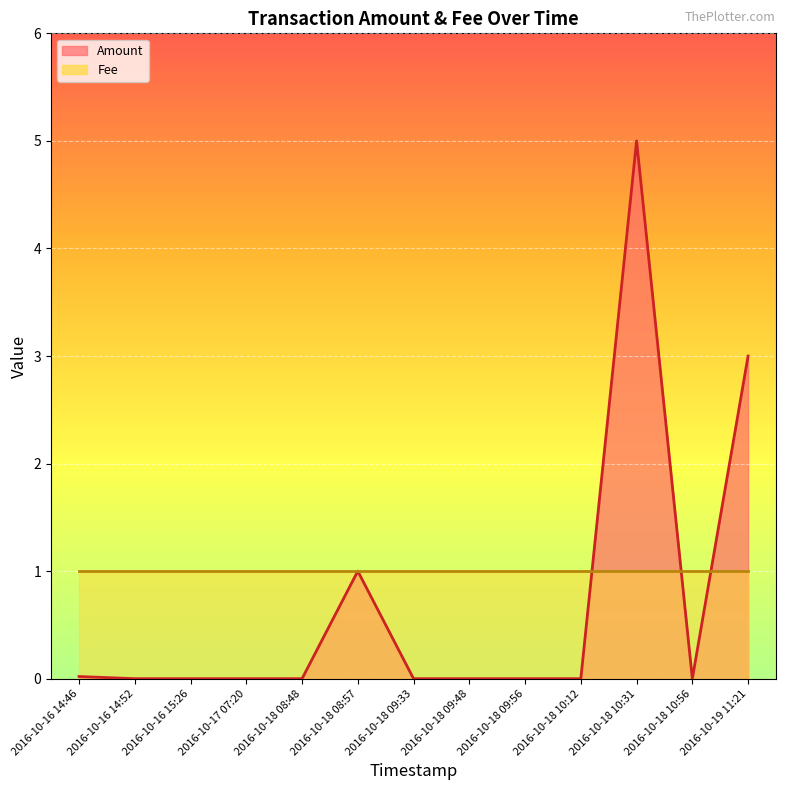

List the labels in order of value, smallest first.

2016-10-16 14:52, 2016-10-16 15:26, 2016-10-17 07:20, 2016-10-18 08:48, 2016-10-18 09:33, 2016-10-18 09:48, 2016-10-18 09:56, 2016-10-18 10:12, 2016-10-18 10:56, 2016-10-16 14:46, 2016-10-18 08:57, 2016-10-19 11:21, 2016-10-18 10:31